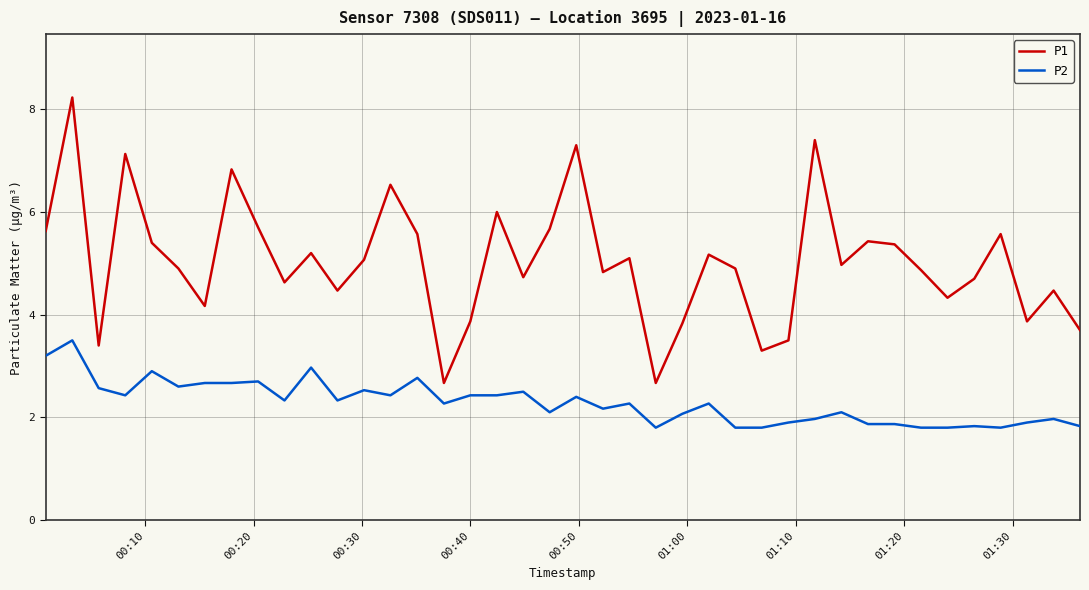

Which series has the largest total across all categories?

P1